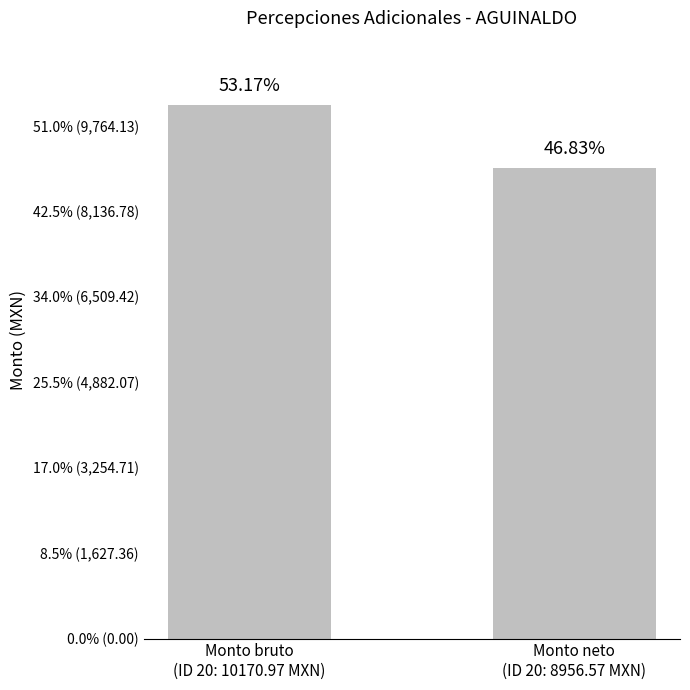

Which category has the highest value across all series?

Monto bruto
(ID 20: 10170.97 MXN)